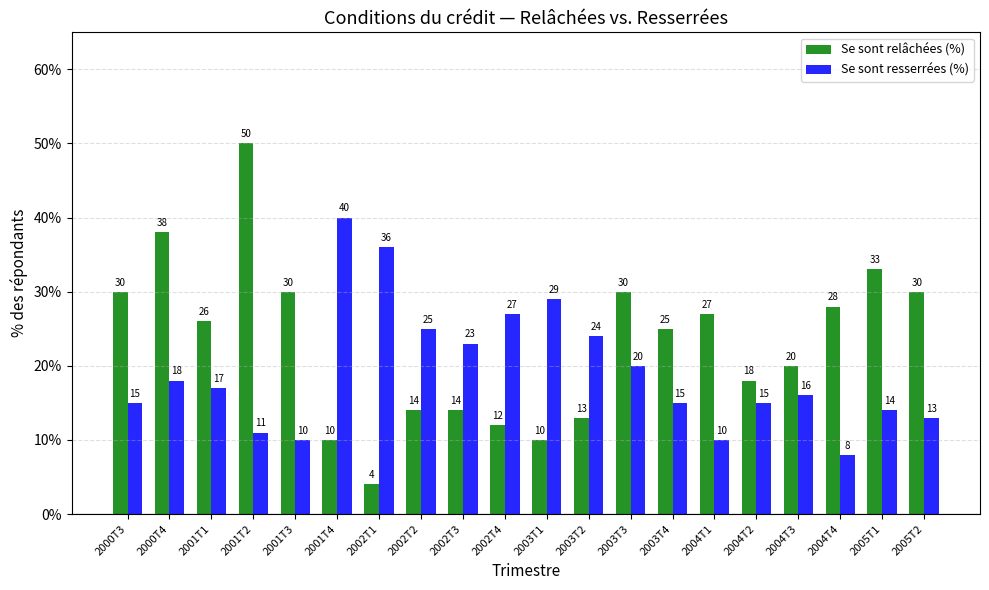

Reading right to left, extract all data points from this chart.

Se sont relâchées (%): 30	33	28	20	18	27	25	30	13	10	12	14	14	4	10	30	50	26	38	30
Se sont resserrées (%): 13	14	8	16	15	10	15	20	24	29	27	23	25	36	40	10	11	17	18	15